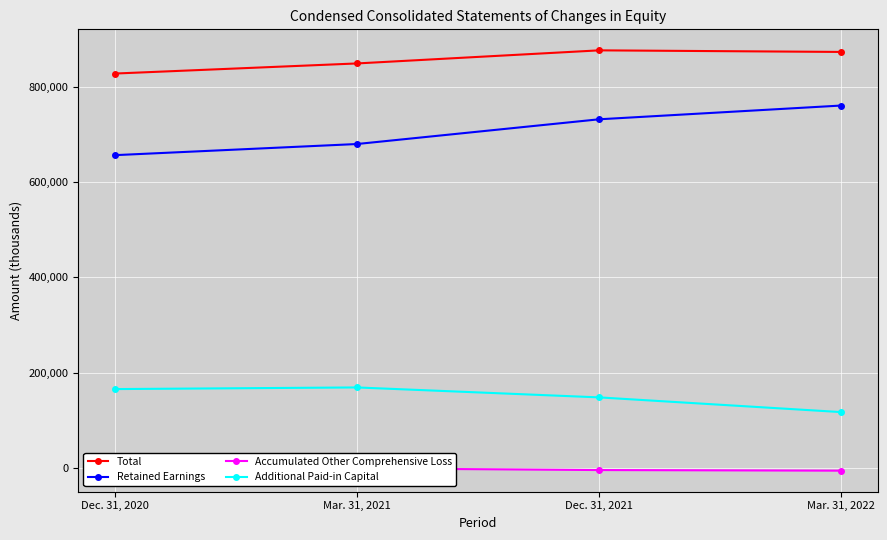

Is the value of Accumulated Other Comprehensive Loss at Mar. 31, 2021 greater than the value of Total at Dec. 31, 2021?

No